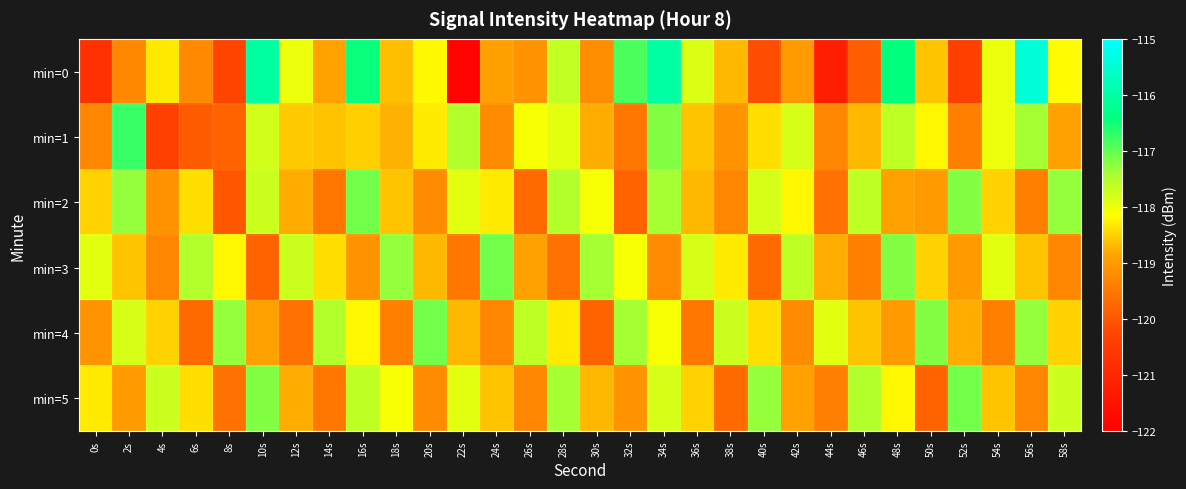

Count the number of data series in this chart.

6